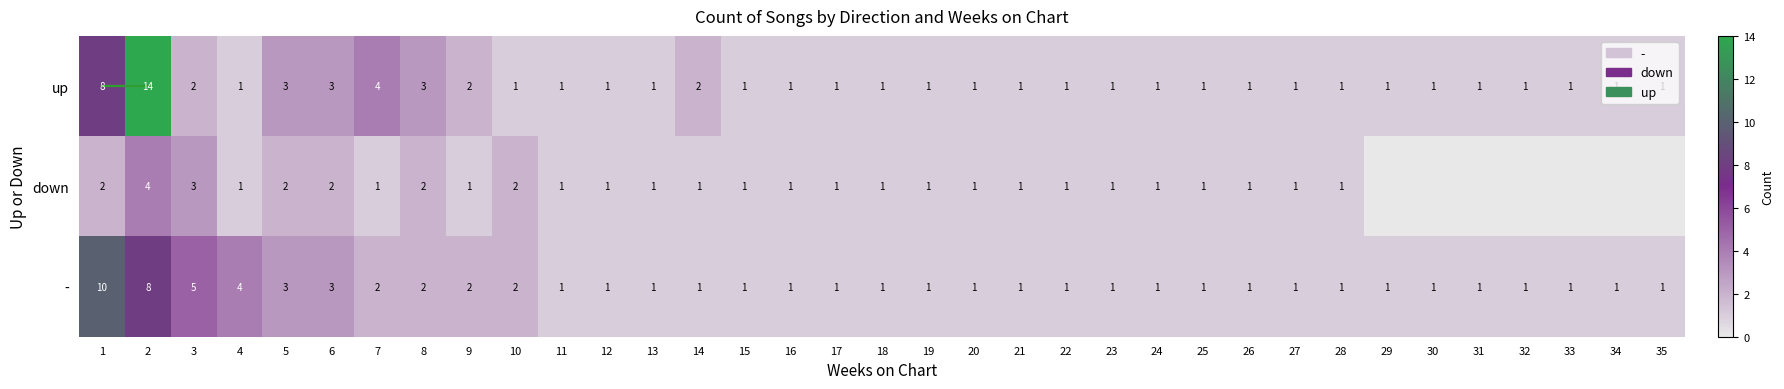

True or false: up has a value of 1 at 30.

True